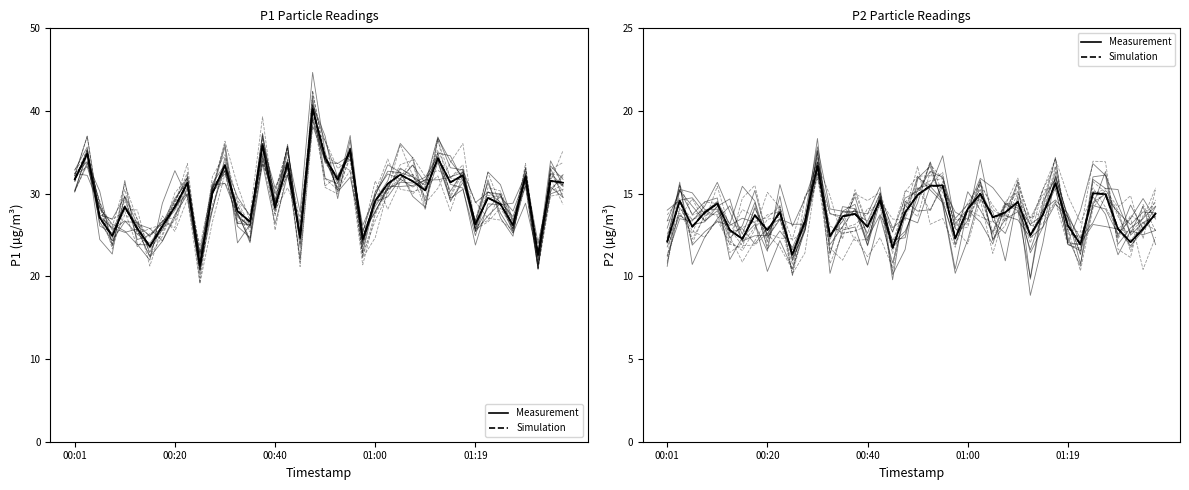

Is this an area chart (filled region under the line)?

No